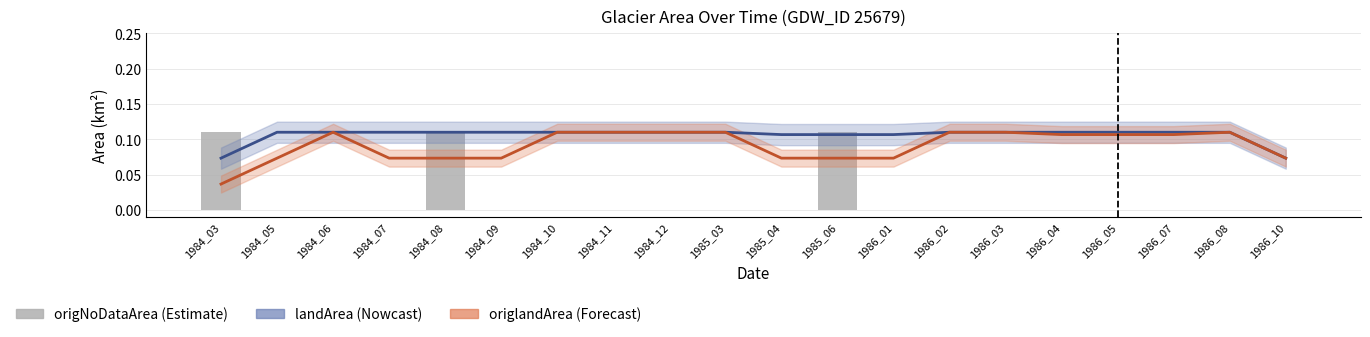

List the series in order of their overall mean, highest first.

landArea, origlandArea, origNoDataArea